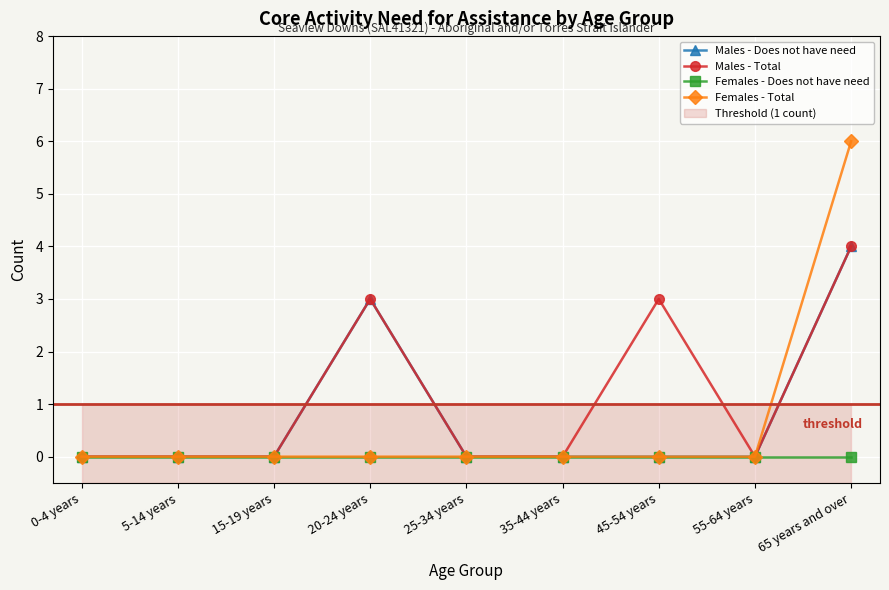

What are all the series names shown in the legend?

Males - Does not have need, Males - Total, Females - Does not have need, Females - Total